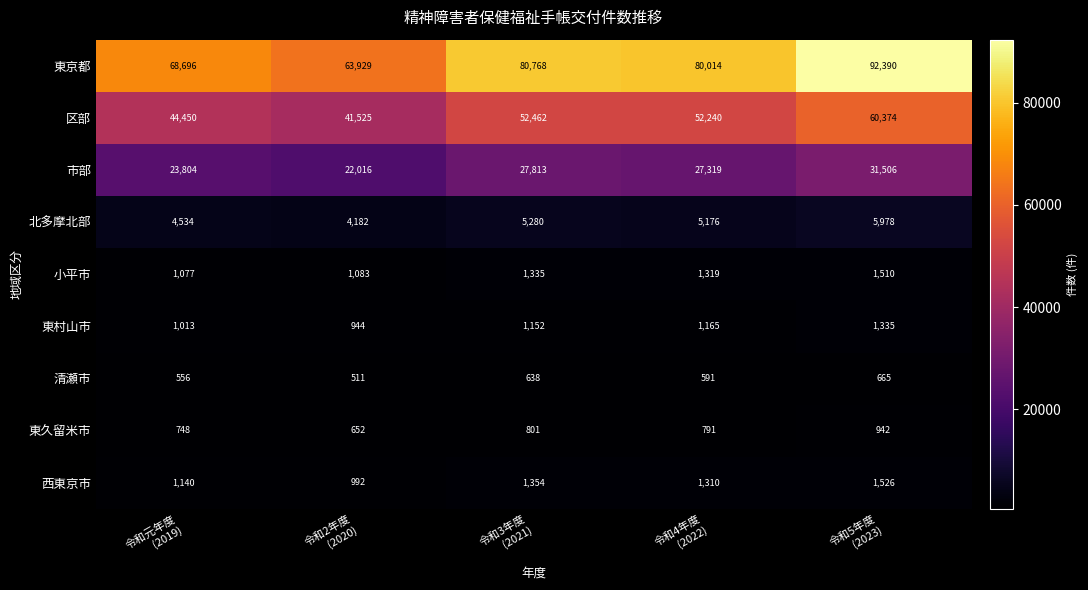

Rank the series by their maximum value, from highest to lowest.

東京都, 区部, 市部, 北多摩北部, 西東京市, 小平市, 東村山市, 東久留米市, 清瀬市